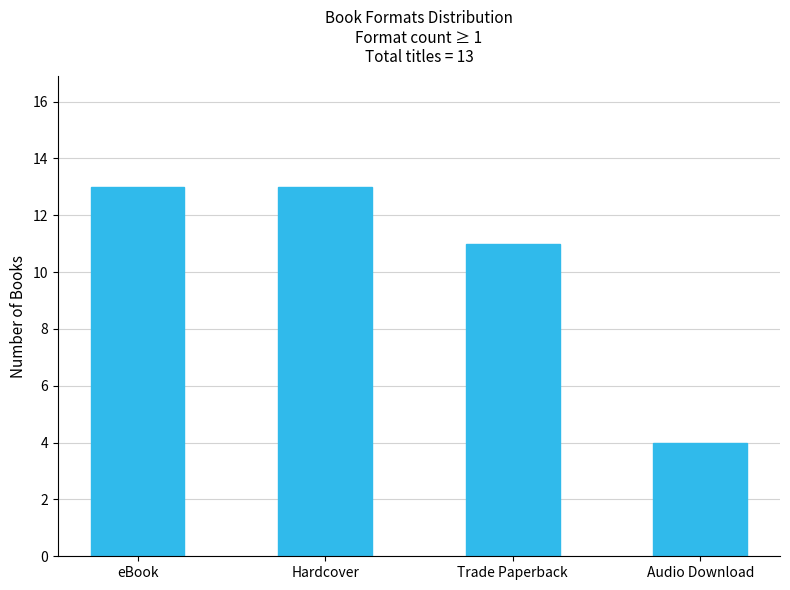

How many values are between 11 and 13?

3